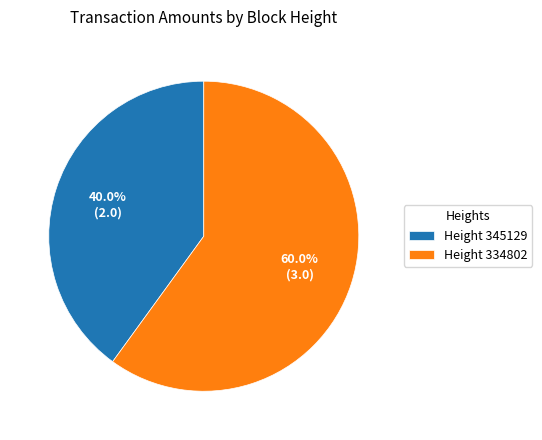

To the nearest percent, what is the difference between the largest and smallest slice percentages?

20%